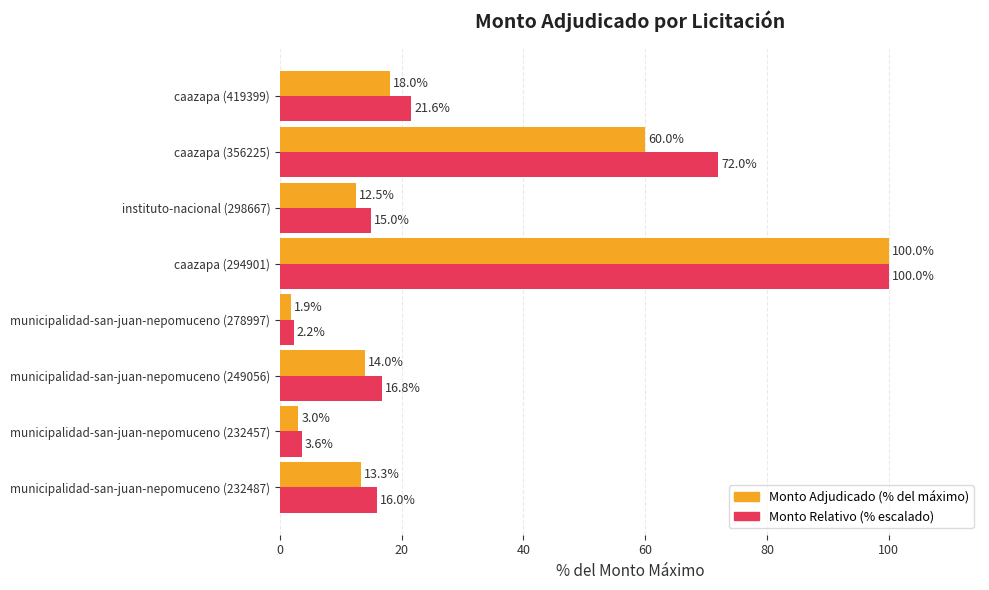

Which series has the largest total across all categories?

Monto Relativo (% escalado)